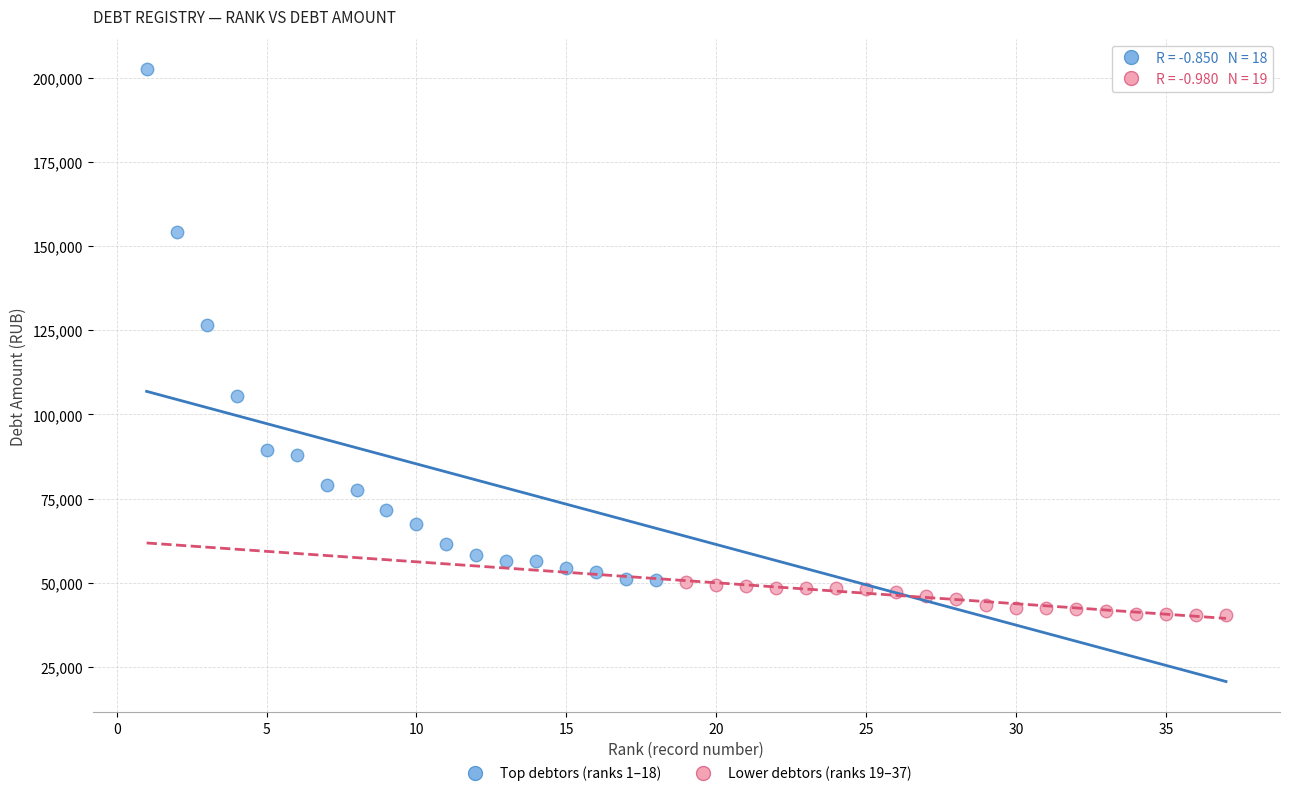

What are all the series names shown in the legend?

Top debtors (ranks 1–18), Lower debtors (ranks 19–37)